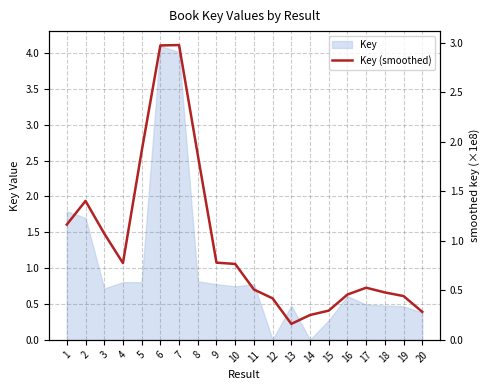

At which category does the chart reach its peak across all series?

7